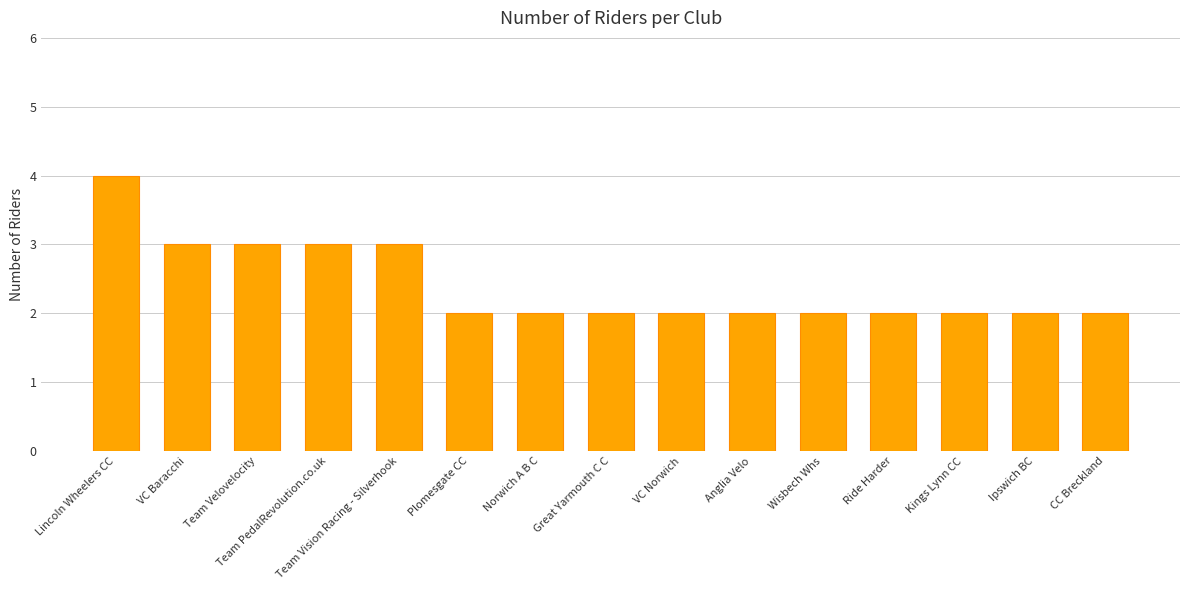

What is the label of the 8th bar from the right?

Great Yarmouth C C